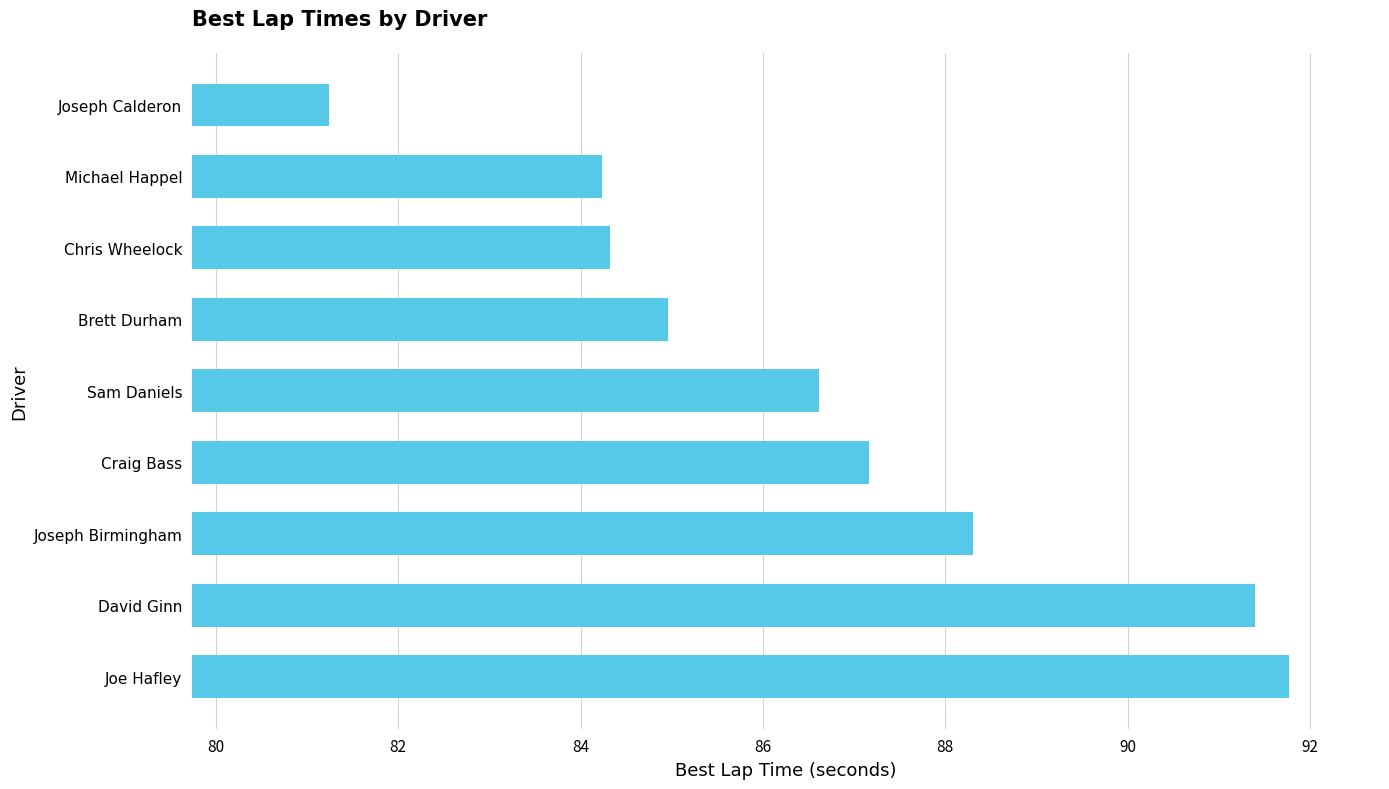

Reading top to bottom, transcribe all the data shown in this chart.

81.2	84.2	84.3	85.0	86.6	87.2	88.3	91.4	91.8